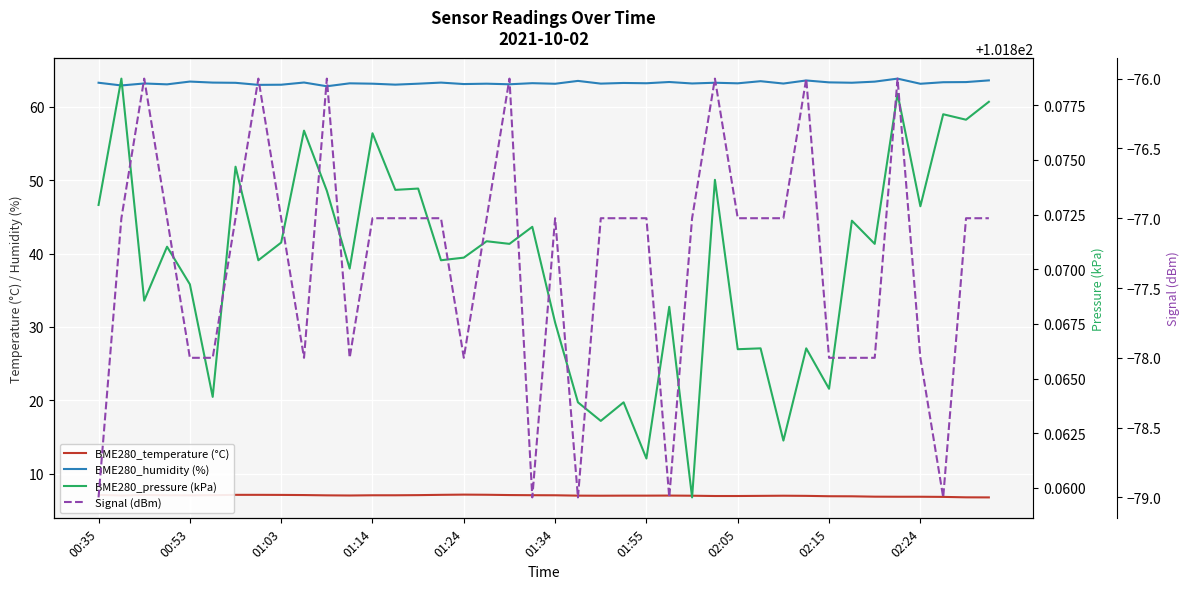

Is this an area chart (filled region under the line)?

No